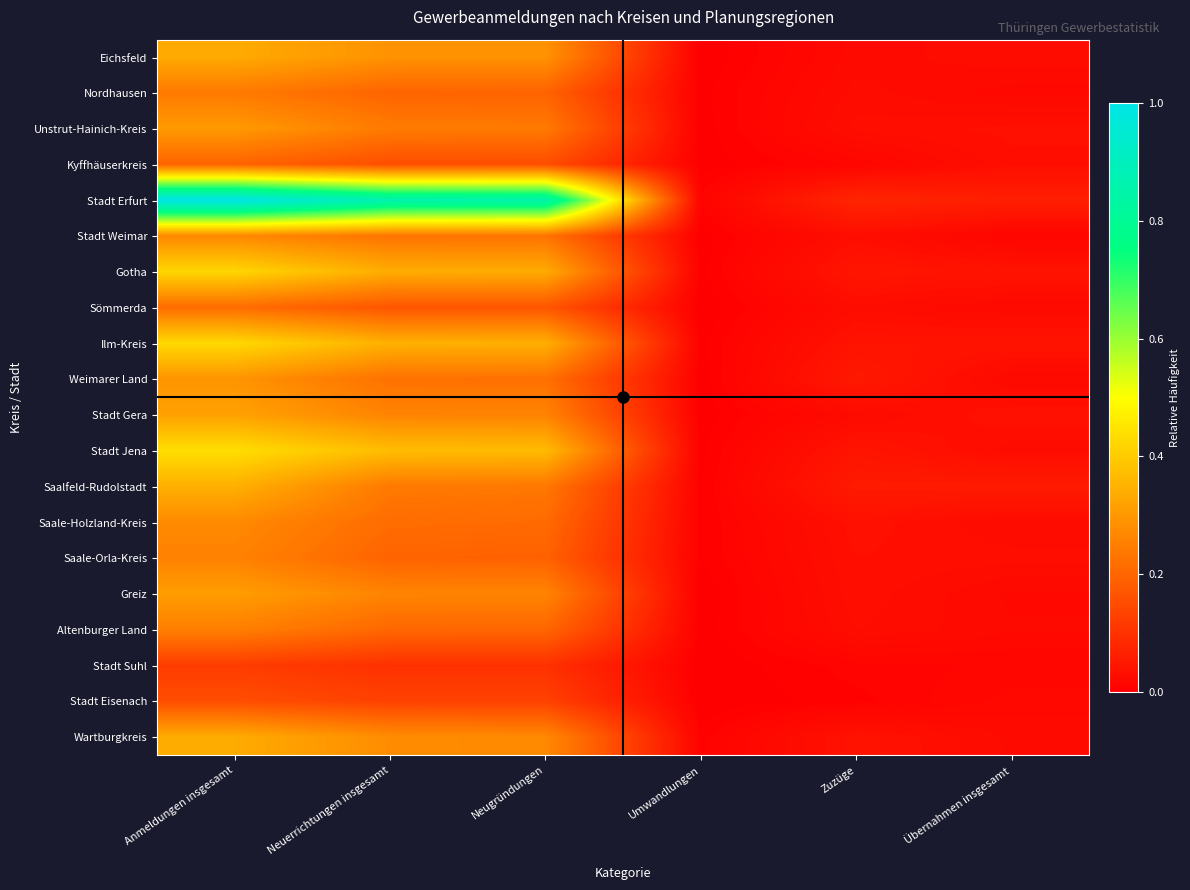

Reading left to right, what are all the values shown in this chart?

Eichsfeld: Anmeldungen insgesamt=0.3	Neuerrichtungen insgesamt=0.3	Neugründungen=0.3	Umwandlungen=0.0	Zuzüge=0.0	Übernahmen insgesamt=0.0
Nordhausen: Anmeldungen insgesamt=0.2	Neuerrichtungen insgesamt=0.2	Neugründungen=0.2	Umwandlungen=0.0	Zuzüge=0.0	Übernahmen insgesamt=0.0
Unstrut-Hainich-Kreis: Anmeldungen insgesamt=0.3	Neuerrichtungen insgesamt=0.2	Neugründungen=0.2	Umwandlungen=0.0	Zuzüge=0.0	Übernahmen insgesamt=0.0
Kyffhäuserkreis: Anmeldungen insgesamt=0.2	Neuerrichtungen insgesamt=0.2	Neugründungen=0.2	Umwandlungen=0.0	Zuzüge=0.0	Übernahmen insgesamt=0.0
Stadt Erfurt: Anmeldungen insgesamt=1.0	Neuerrichtungen insgesamt=0.9	Neugründungen=0.9	Umwandlungen=0.0	Zuzüge=0.1	Übernahmen insgesamt=0.1
Stadt Weimar: Anmeldungen insgesamt=0.3	Neuerrichtungen insgesamt=0.2	Neugründungen=0.2	Umwandlungen=0.0	Zuzüge=0.0	Übernahmen insgesamt=0.0
Gotha: Anmeldungen insgesamt=0.4	Neuerrichtungen insgesamt=0.3	Neugründungen=0.3	Umwandlungen=0.0	Zuzüge=0.0	Übernahmen insgesamt=0.0
Sömmerda: Anmeldungen insgesamt=0.2	Neuerrichtungen insgesamt=0.2	Neugründungen=0.2	Umwandlungen=0.0	Zuzüge=0.0	Übernahmen insgesamt=0.0
Ilm-Kreis: Anmeldungen insgesamt=0.4	Neuerrichtungen insgesamt=0.3	Neugründungen=0.3	Umwandlungen=0.0	Zuzüge=0.0	Übernahmen insgesamt=0.0
Weimarer Land: Anmeldungen insgesamt=0.3	Neuerrichtungen insgesamt=0.2	Neugründungen=0.2	Umwandlungen=0.0	Zuzüge=0.1	Übernahmen insgesamt=0.0
Stadt Gera: Anmeldungen insgesamt=0.3	Neuerrichtungen insgesamt=0.3	Neugründungen=0.3	Umwandlungen=0.0	Zuzüge=0.0	Übernahmen insgesamt=0.0
Stadt Jena: Anmeldungen insgesamt=0.4	Neuerrichtungen insgesamt=0.4	Neugründungen=0.4	Umwandlungen=0.0	Zuzüge=0.0	Übernahmen insgesamt=0.0
Saalfeld-Rudolstadt: Anmeldungen insgesamt=0.3	Neuerrichtungen insgesamt=0.2	Neugründungen=0.2	Umwandlungen=0.0	Zuzüge=0.1	Übernahmen insgesamt=0.1
Saale-Holzland-Kreis: Anmeldungen insgesamt=0.3	Neuerrichtungen insgesamt=0.2	Neugründungen=0.2	Umwandlungen=0.0	Zuzüge=0.0	Übernahmen insgesamt=0.0
Saale-Orla-Kreis: Anmeldungen insgesamt=0.3	Neuerrichtungen insgesamt=0.2	Neugründungen=0.2	Umwandlungen=0.0	Zuzüge=0.0	Übernahmen insgesamt=0.0
Greiz: Anmeldungen insgesamt=0.3	Neuerrichtungen insgesamt=0.3	Neugründungen=0.3	Umwandlungen=0.0	Zuzüge=0.0	Übernahmen insgesamt=0.0
Altenburger Land: Anmeldungen insgesamt=0.2	Neuerrichtungen insgesamt=0.2	Neugründungen=0.2	Umwandlungen=0.0	Zuzüge=0.0	Übernahmen insgesamt=0.0
Stadt Suhl: Anmeldungen insgesamt=0.1	Neuerrichtungen insgesamt=0.1	Neugründungen=0.1	Umwandlungen=0.0	Zuzüge=0.0	Übernahmen insgesamt=0.0
Stadt Eisenach: Anmeldungen insgesamt=0.2	Neuerrichtungen insgesamt=0.1	Neugründungen=0.1	Umwandlungen=0.0	Zuzüge=0.0	Übernahmen insgesamt=0.0
Wartburgkreis: Anmeldungen insgesamt=0.3	Neuerrichtungen insgesamt=0.3	Neugründungen=0.3	Umwandlungen=0.0	Zuzüge=0.0	Übernahmen insgesamt=0.0